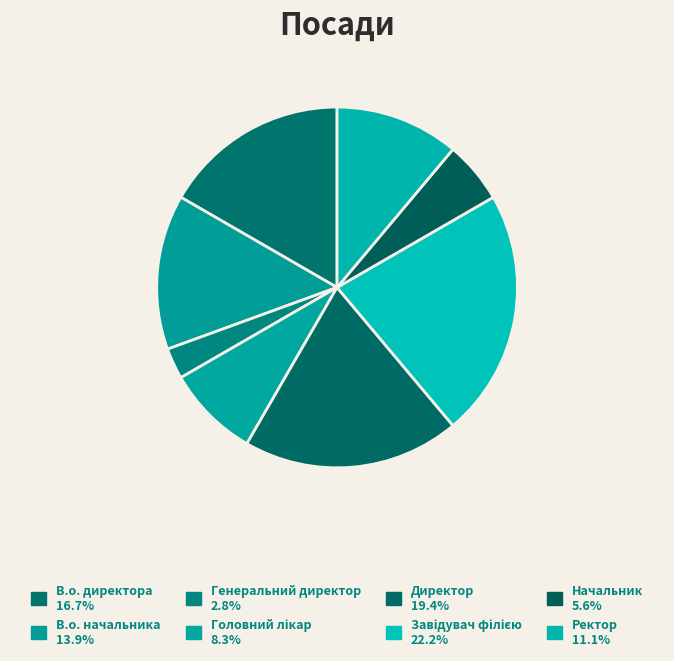

Is Головний лікар the majority of the pie?

No